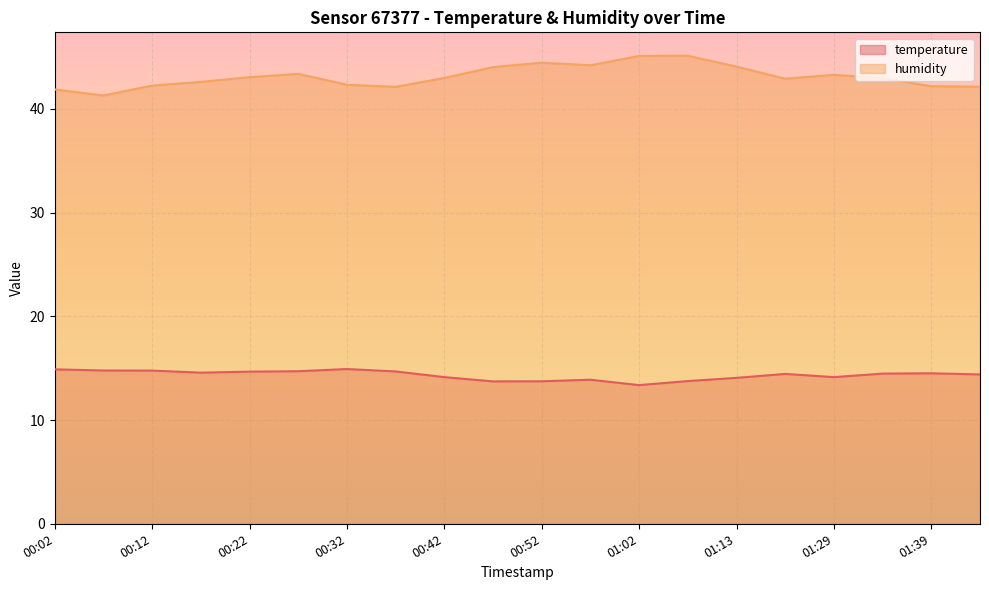

True or false: temperature and humidity cross at least once.

False